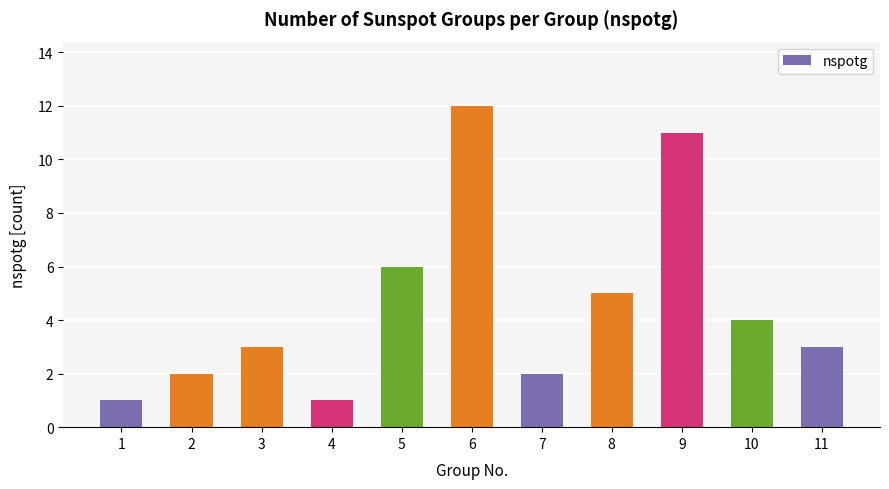

Is it true that the value at 4 is 1?

True